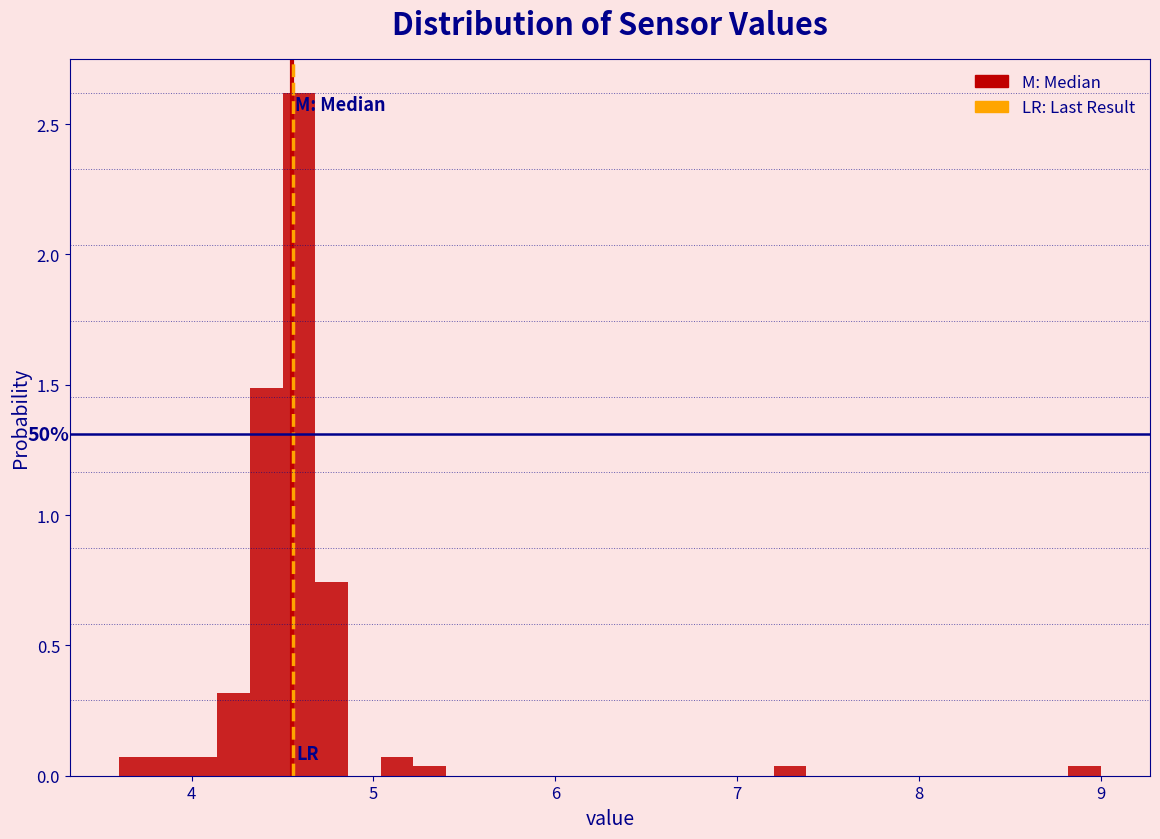

Read against the x-axis, roughly where is the centre of the tallest bar?

4.6